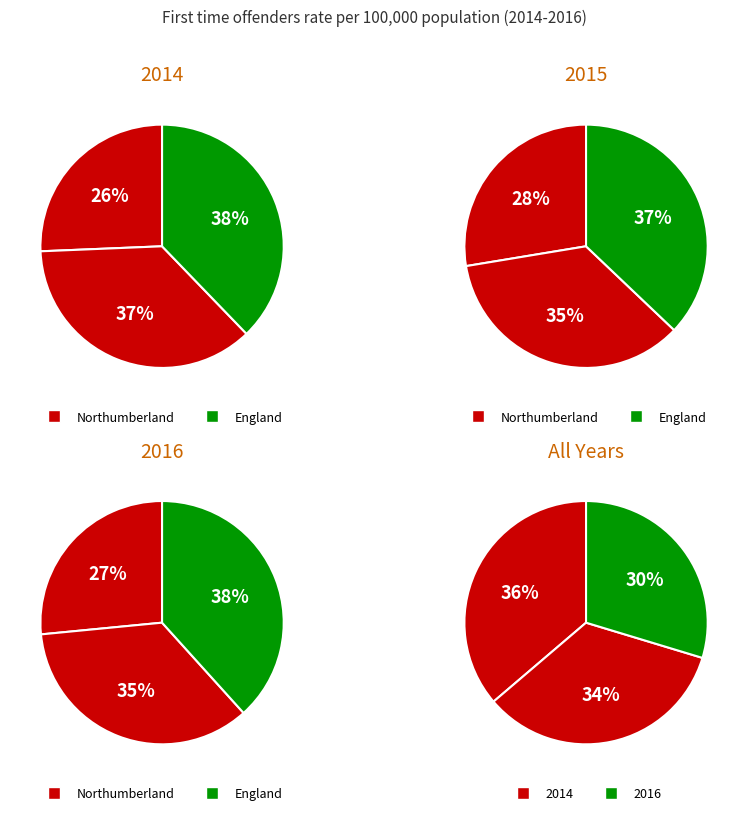

To the nearest percent, what is the difference between the largest and smallest slice percentages?

12%